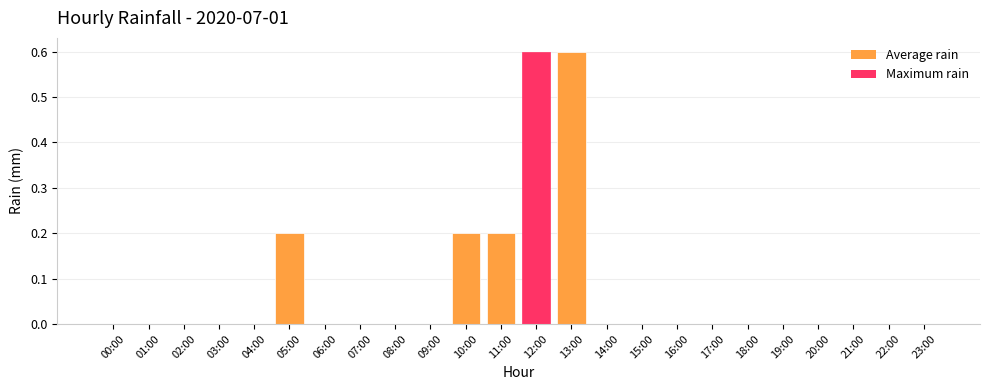

What is the sum of all values?

1.8